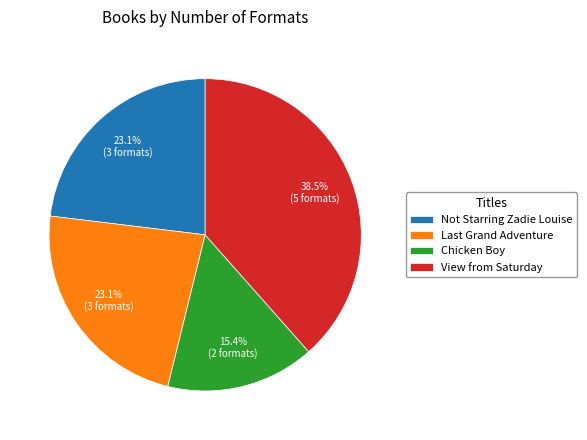

Does Not Starring Zadie Louise represent more than half of the total?

No